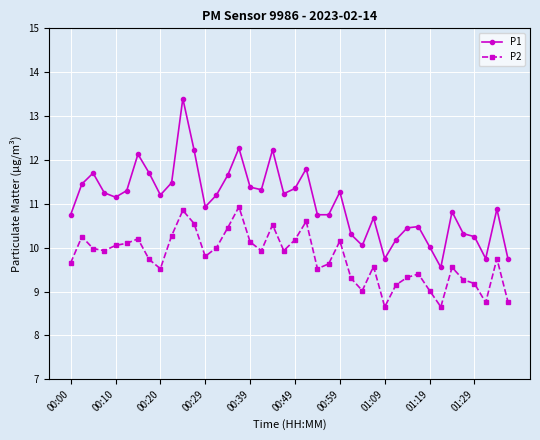

True or false: P2 and P1 intersect in this chart.

False